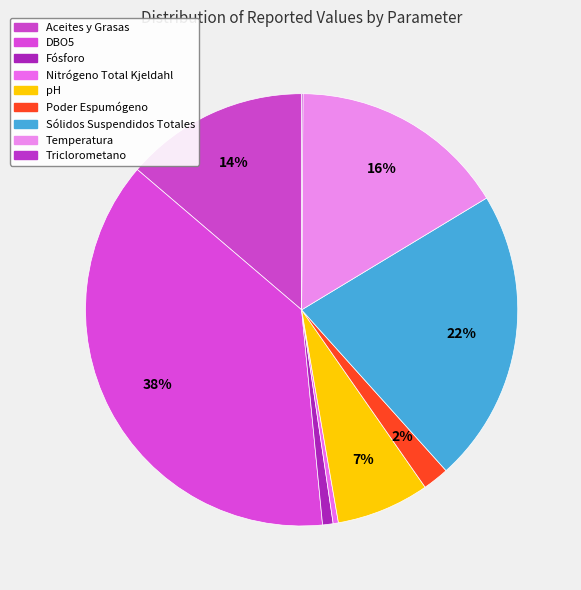

Does any single category account for the majority?

No